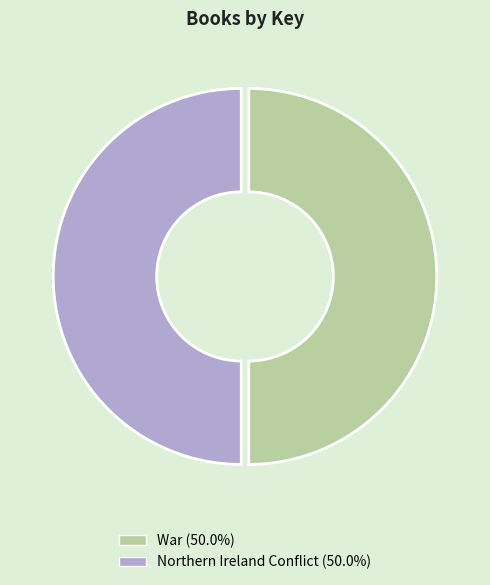

Combined, do War and Northern Ireland Conflict account for over 50%?

Yes